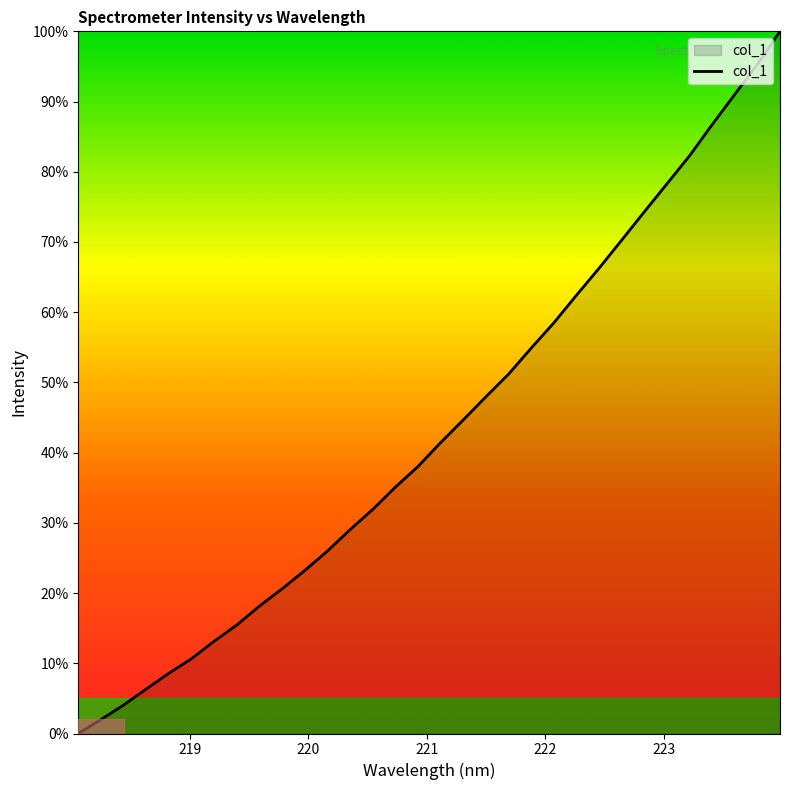

What is the greatest value displayed?

100.0